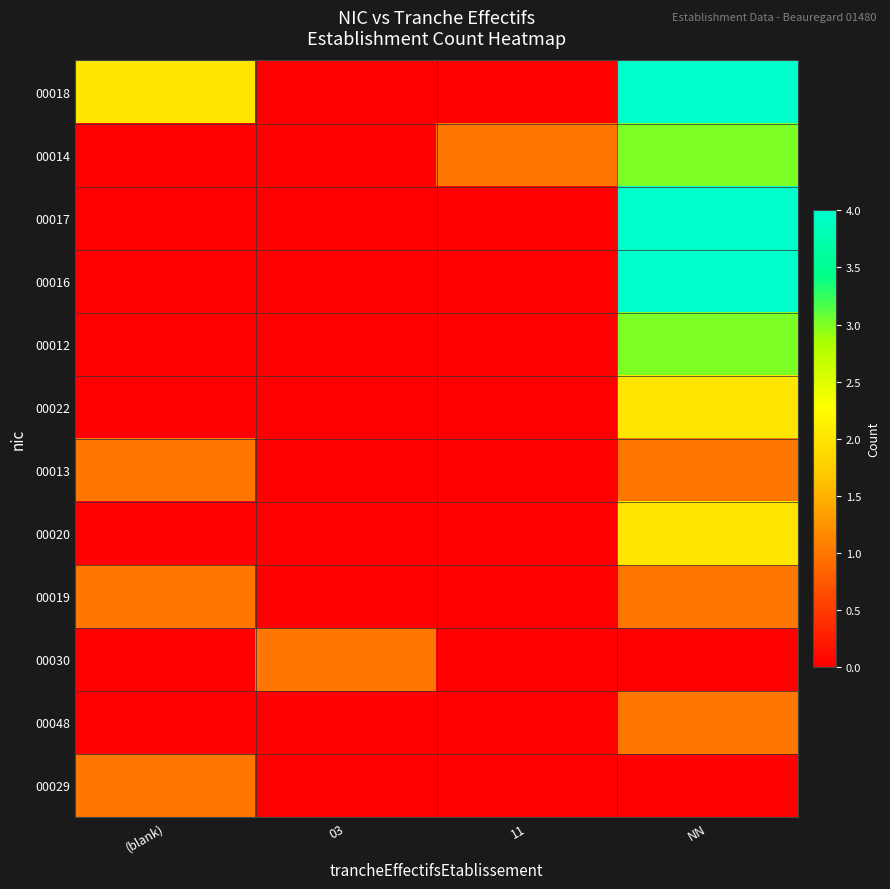

Reading left to right, extract all data points from this chart.

00018: (blank)=2	03=0	11=0	NN=4
00014: (blank)=0	03=0	11=1	NN=3
00017: (blank)=0	03=0	11=0	NN=4
00016: (blank)=0	03=0	11=0	NN=4
00012: (blank)=0	03=0	11=0	NN=3
00022: (blank)=0	03=0	11=0	NN=2
00013: (blank)=1	03=0	11=0	NN=1
00020: (blank)=0	03=0	11=0	NN=2
00019: (blank)=1	03=0	11=0	NN=1
00030: (blank)=0	03=1	11=0	NN=0
00048: (blank)=0	03=0	11=0	NN=1
00029: (blank)=1	03=0	11=0	NN=0